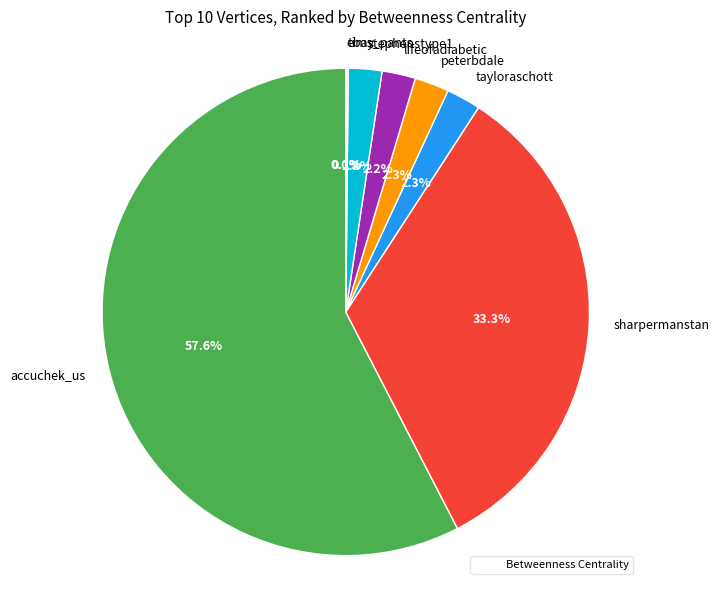

What percentage do stephenstype1 and accuchek_us together represent?

59.8%